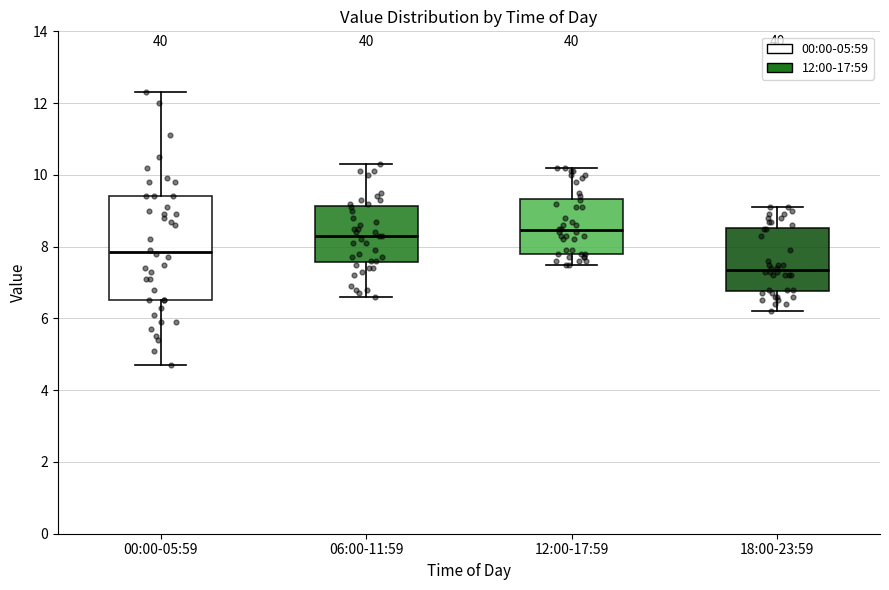

Which box is the tallest, from its lower edge to its upper edge?

00:00-05:59